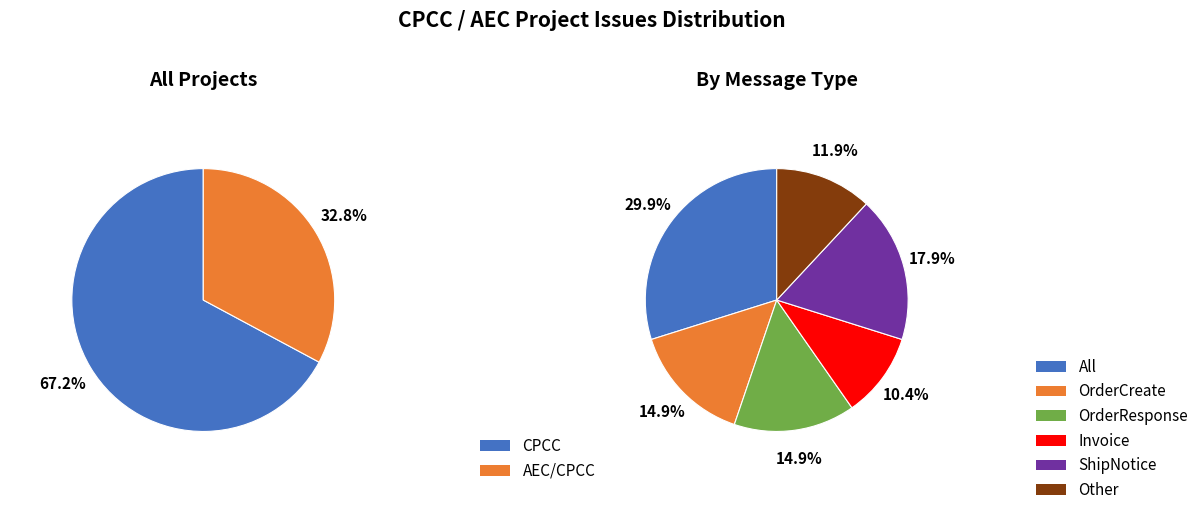

Does any single category account for the majority?

Yes